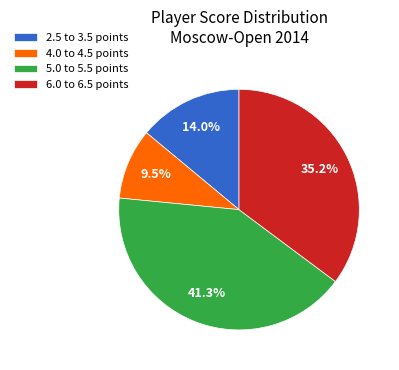

Is 6.0 to 6.5 points the majority of the pie?

No